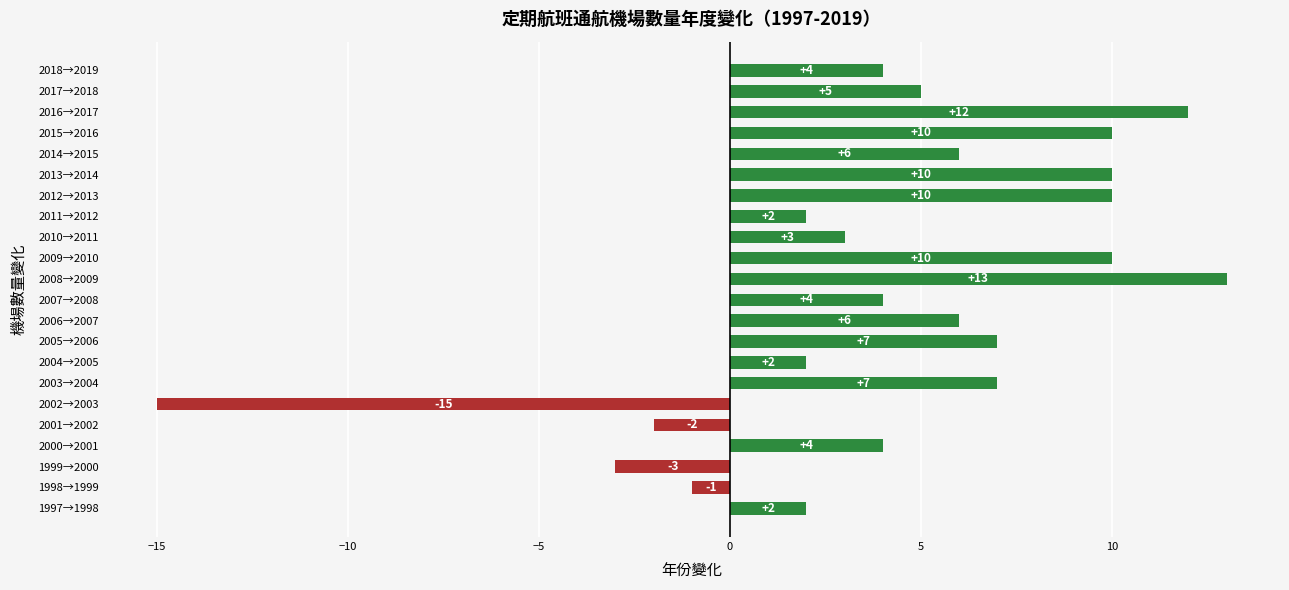

Where is the data nearest to the value -1?

1998→1999